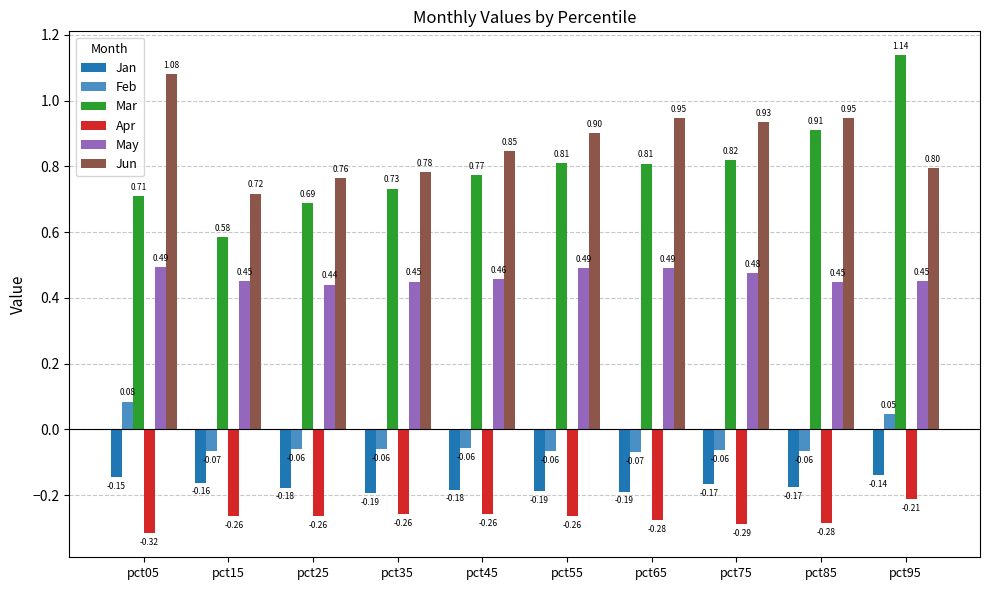

At how many categories does at least one series exceed 0?

10